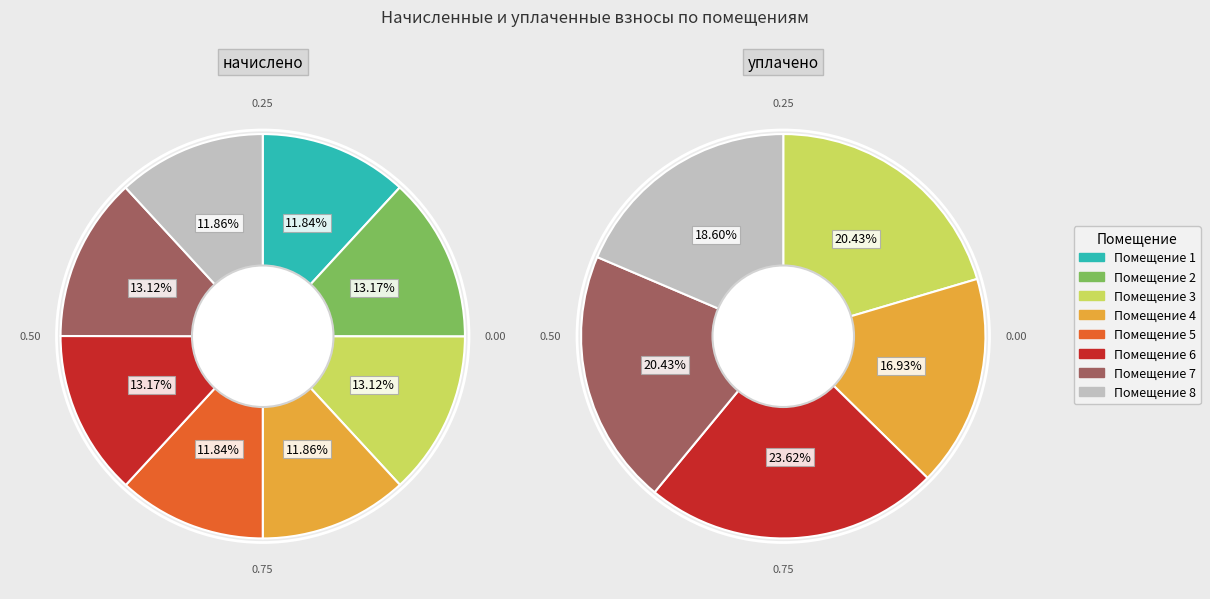

To the nearest percent, what percentage of the pie is 7?

13%